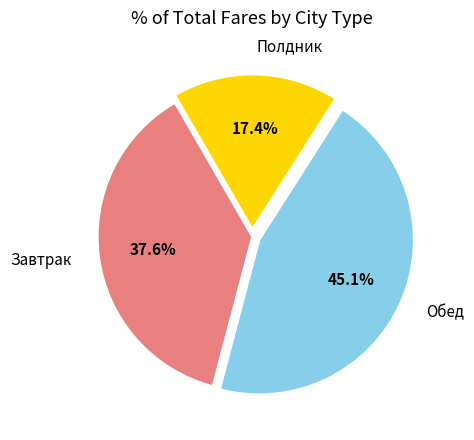

How many segments does this pie chart have?

3